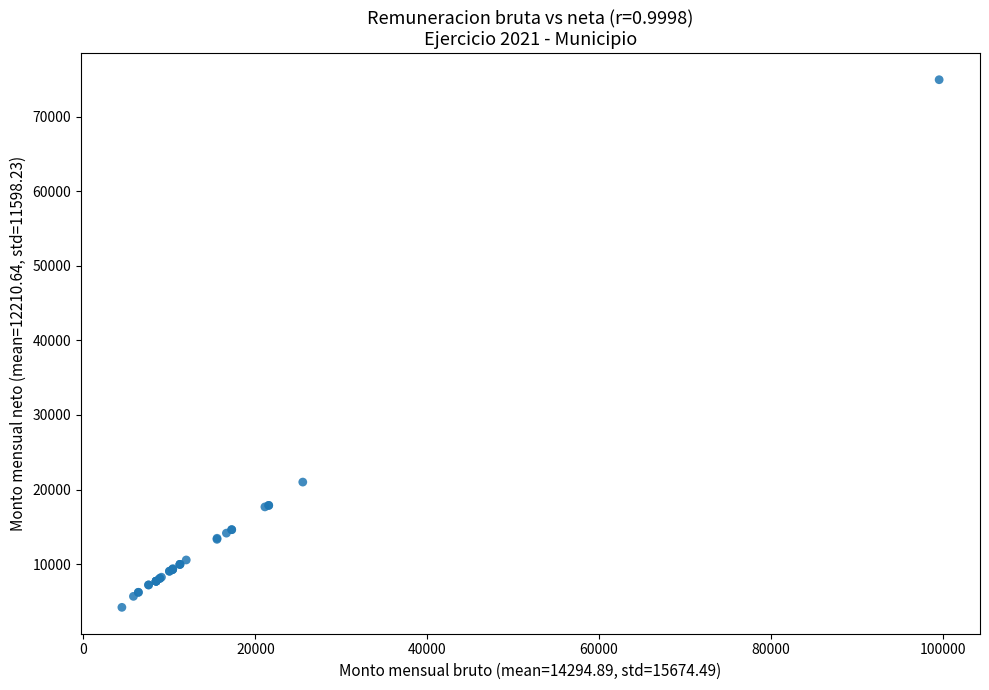

What Y value in the scatter plot is closest to 39571?

21001.2